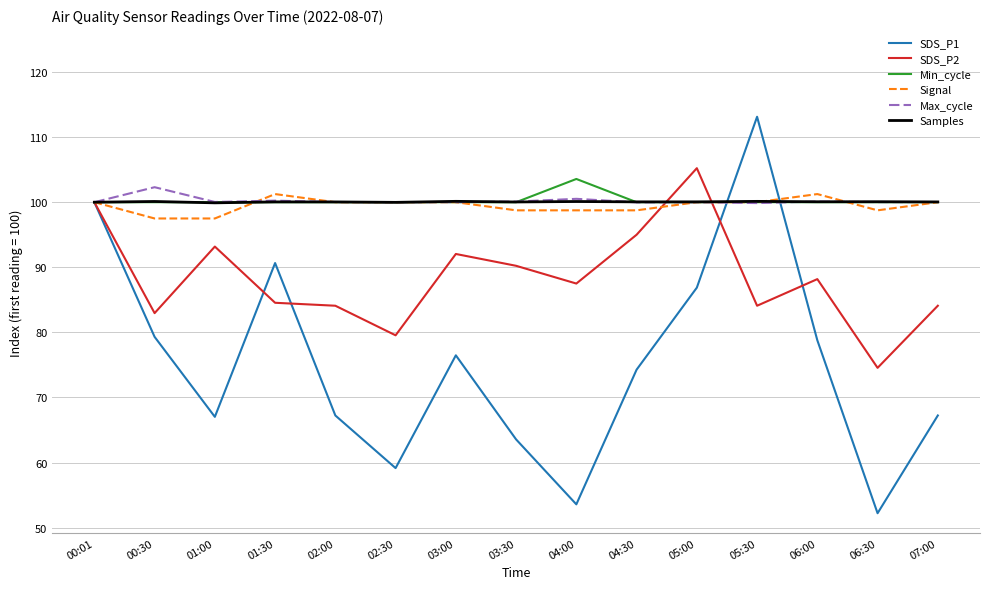

At how many categories does at least one series exceed 57?

15